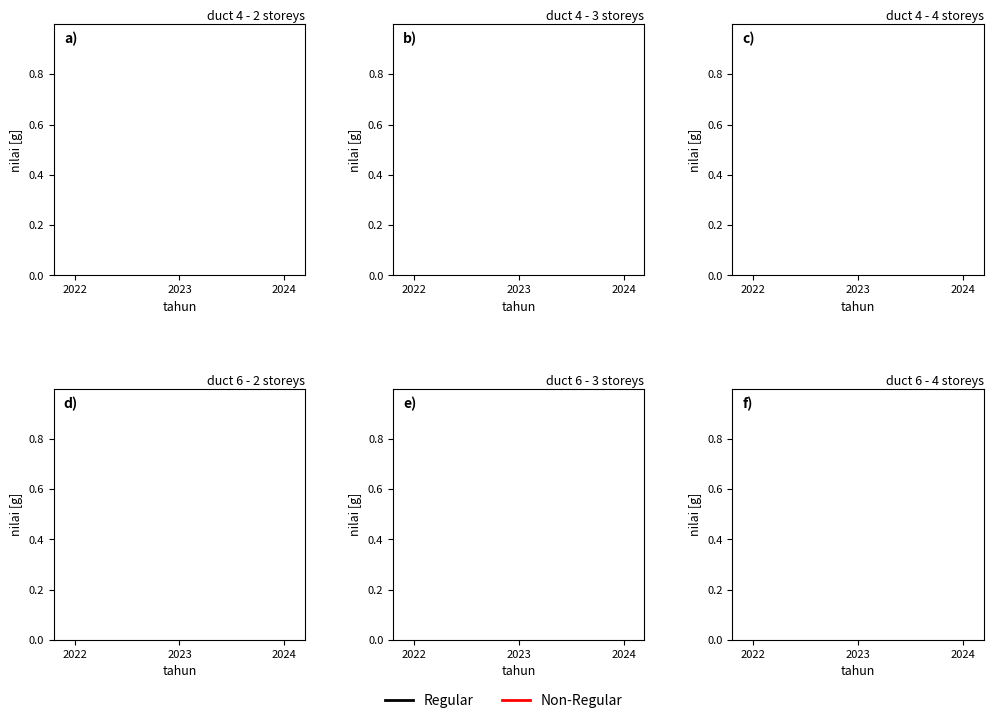

True or false: Non-Regular has a value of 115.5 at 2023.

False